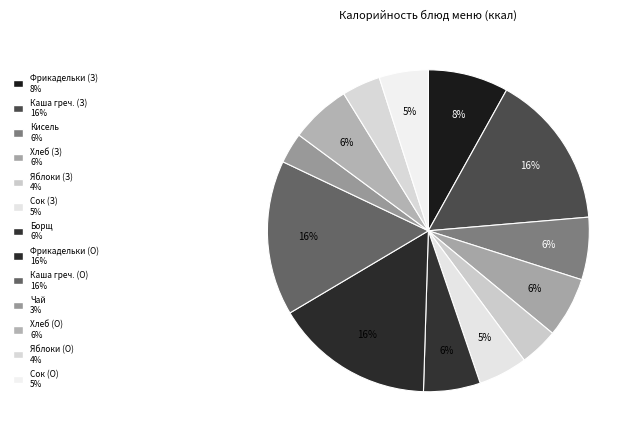

How many segments does this pie chart have?

13